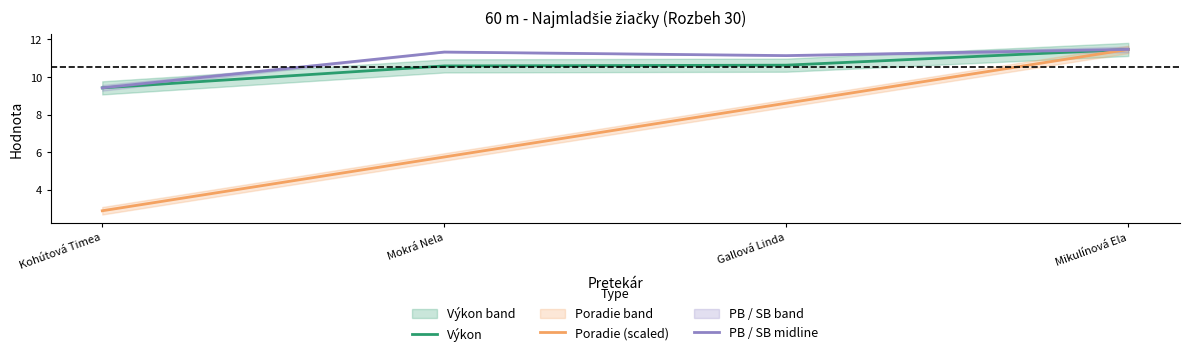

What is the total value across all series at Mikulínová Ela?

34.4